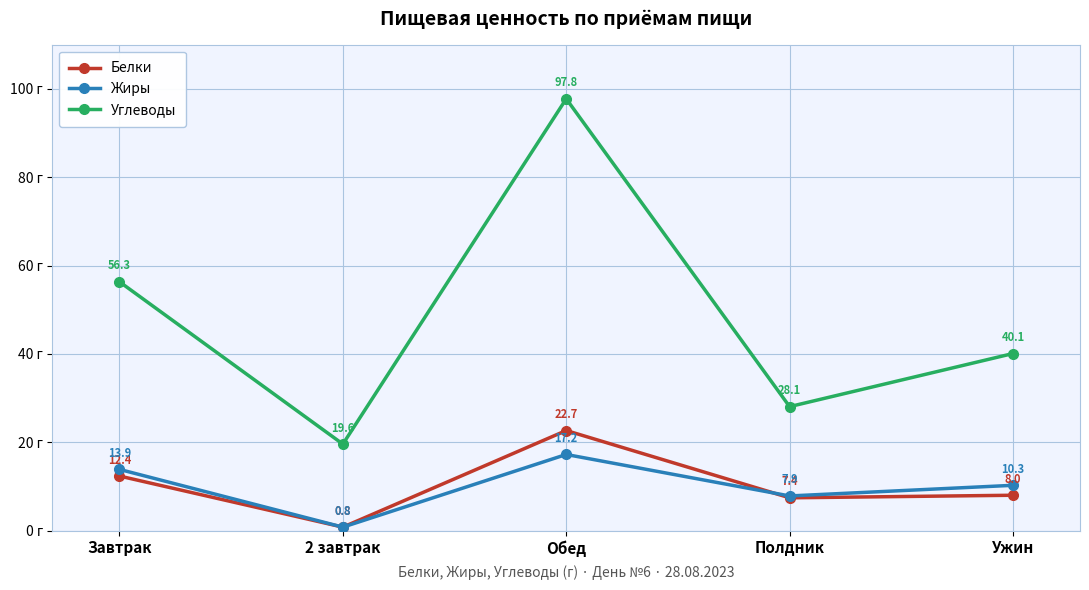

What are all the series names shown in the legend?

Белки, Жиры, Углеводы